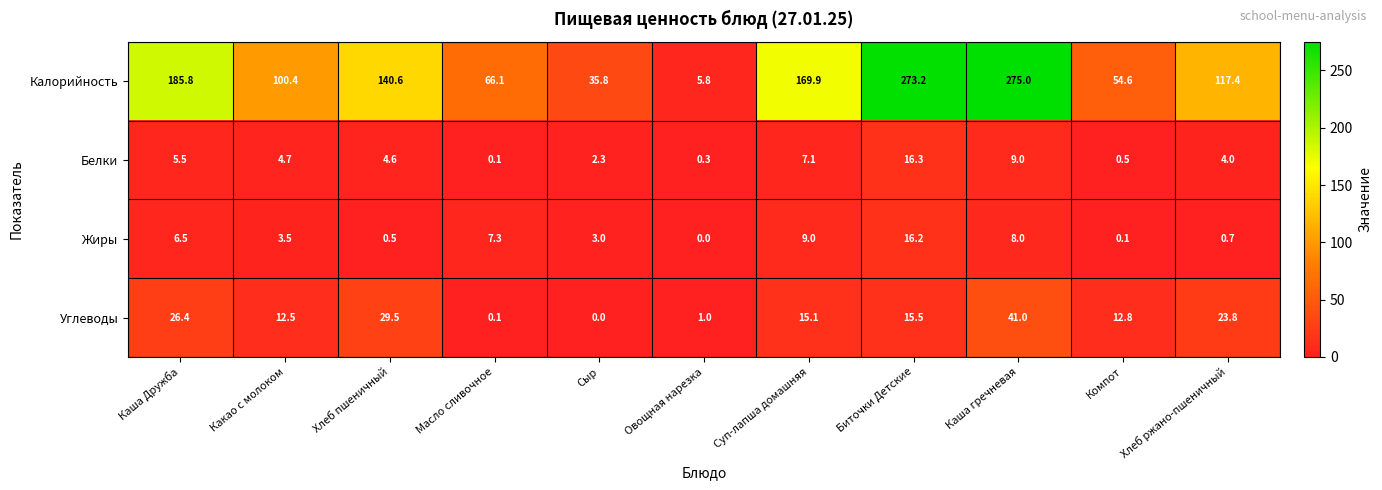

Count the number of categories in the chart.

11